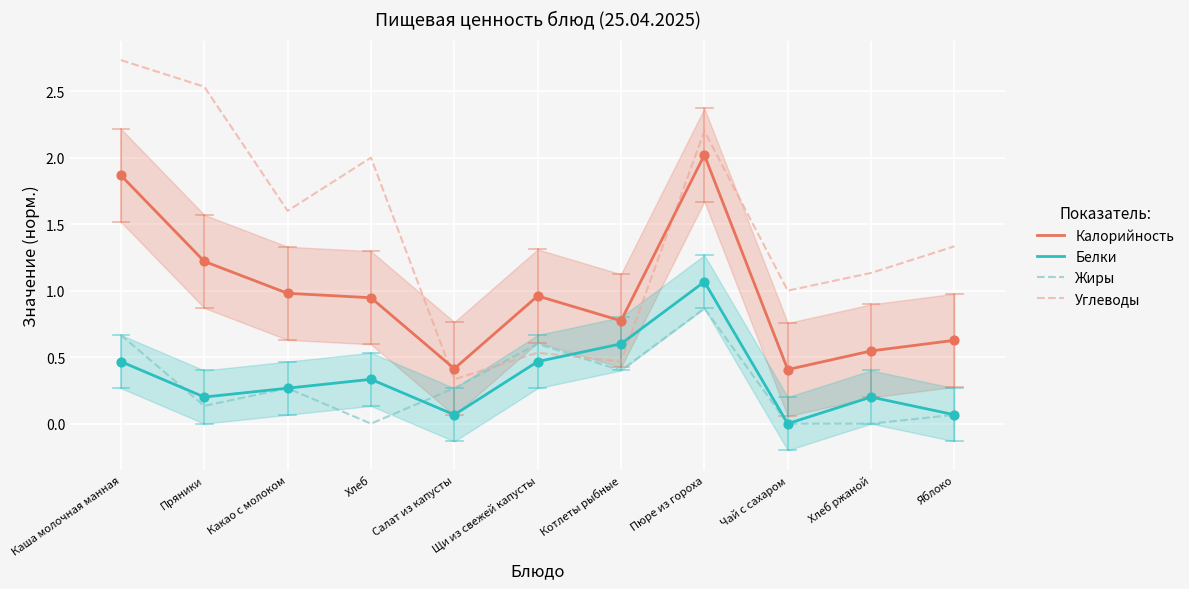

What are all the series names shown in the legend?

Калорийность, Белки, Жиры, Углеводы